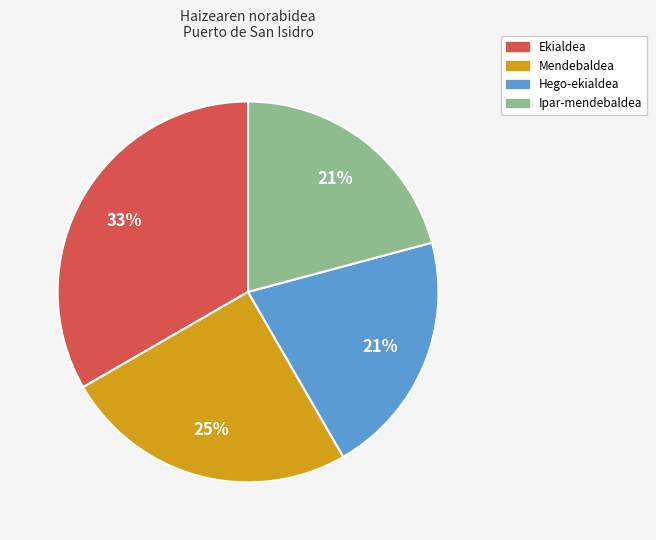

To the nearest percent, what is the difference between the Mendebaldea and Ekialdea slice percentages?

8%